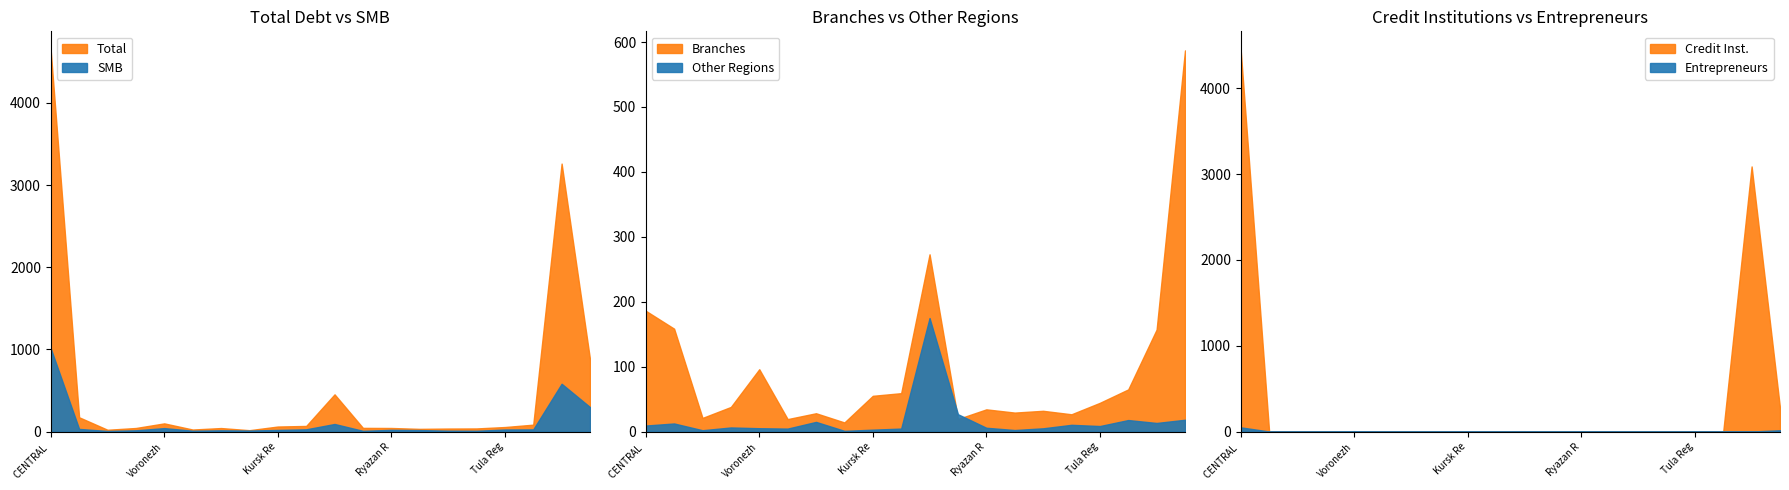

List the series in order of their peak value, lowest first.

individual entrepreneurs, to other regions (Total), to branches (Total), small and medium-sized businesses, to credit institutions (Total), Total